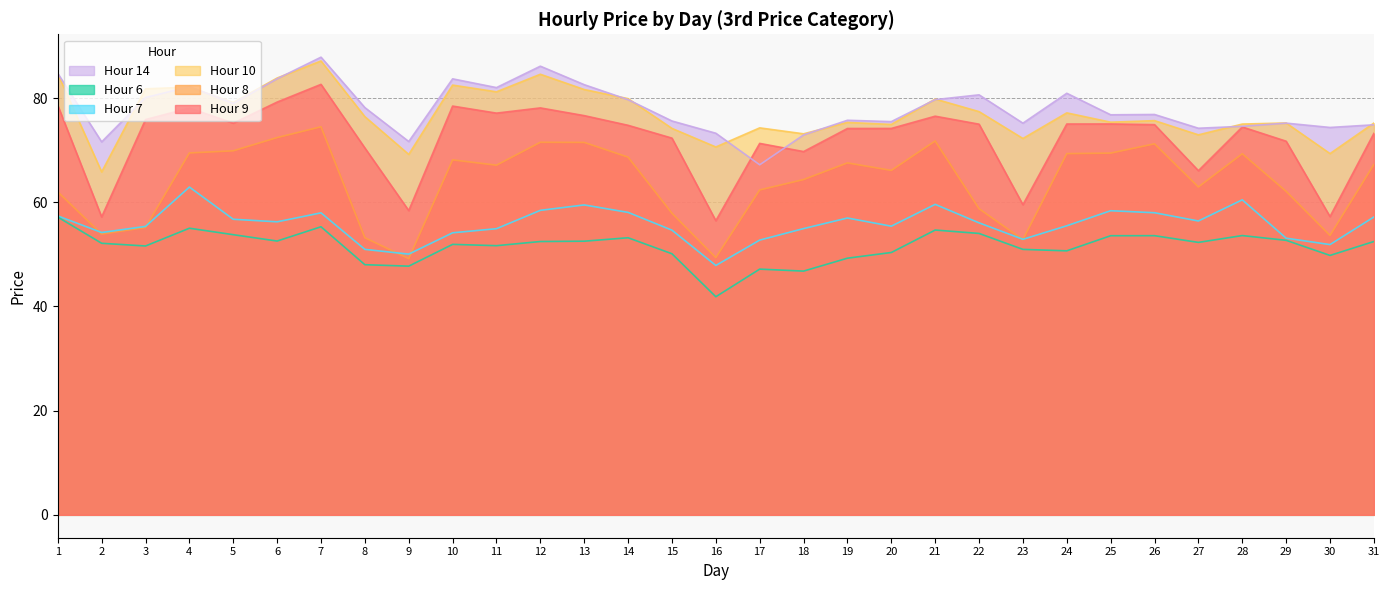

In Hour 9, how many points are lower than both neighbors (excluding endpoints)?

9